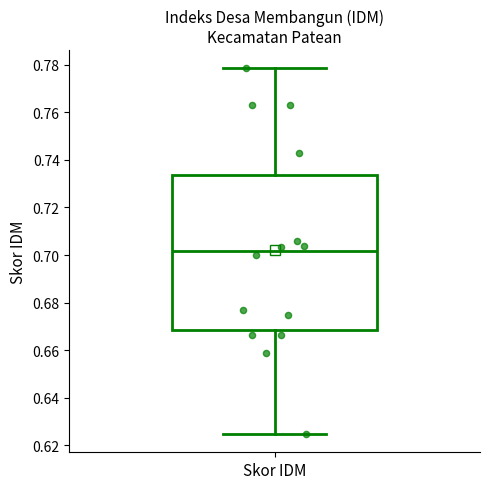

Read this box plot against the y-axis: the position of the median line, the range covered by the box, and the ends of both whiskers. The values are not printed on the chart, so give them approximately, as read against the axis.

median 0.702, box 0.668 to 0.734, whiskers 0.624 to 0.778